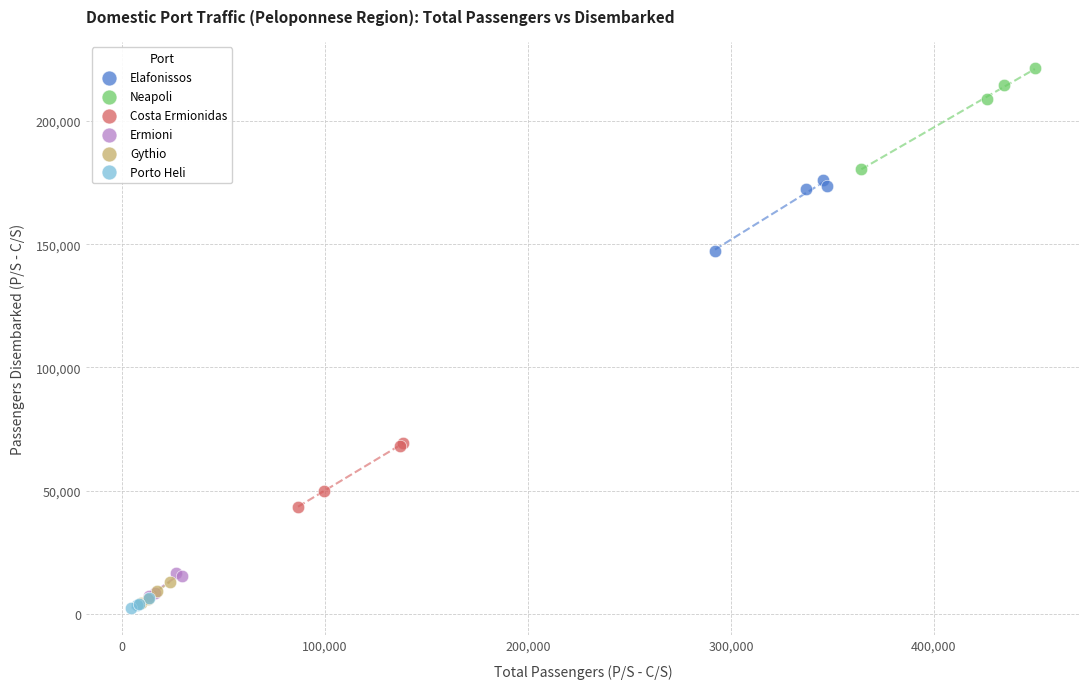

What are all the series names shown in the legend?

Elafonissos, Neapoli, Costa Ermionidas, Ermioni, Gythio, Porto Heli